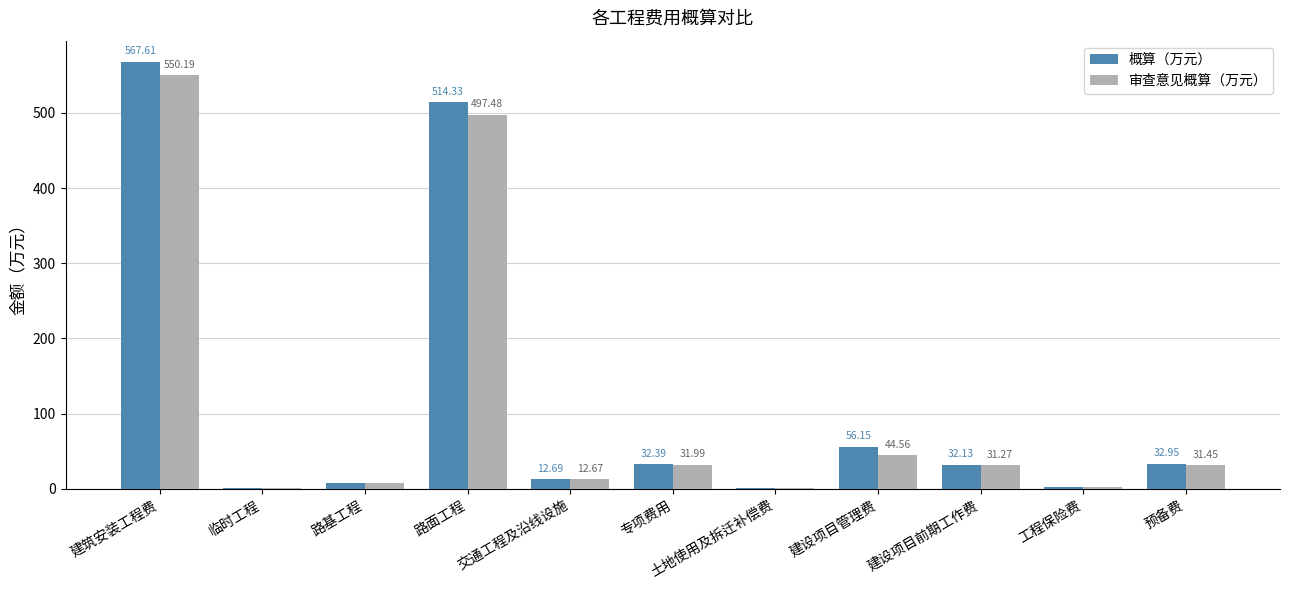

Which series has the largest total across all categories?

概算（万元）